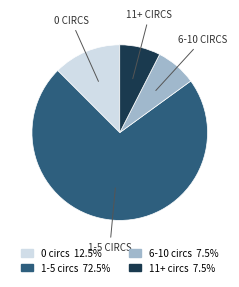

What is the largest slice in the pie chart?

1-5 circs